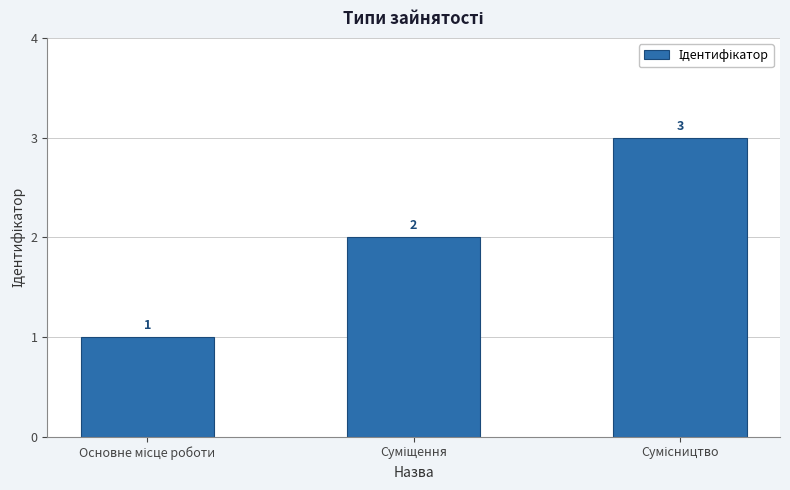

What is the maximum value shown in the chart?

3